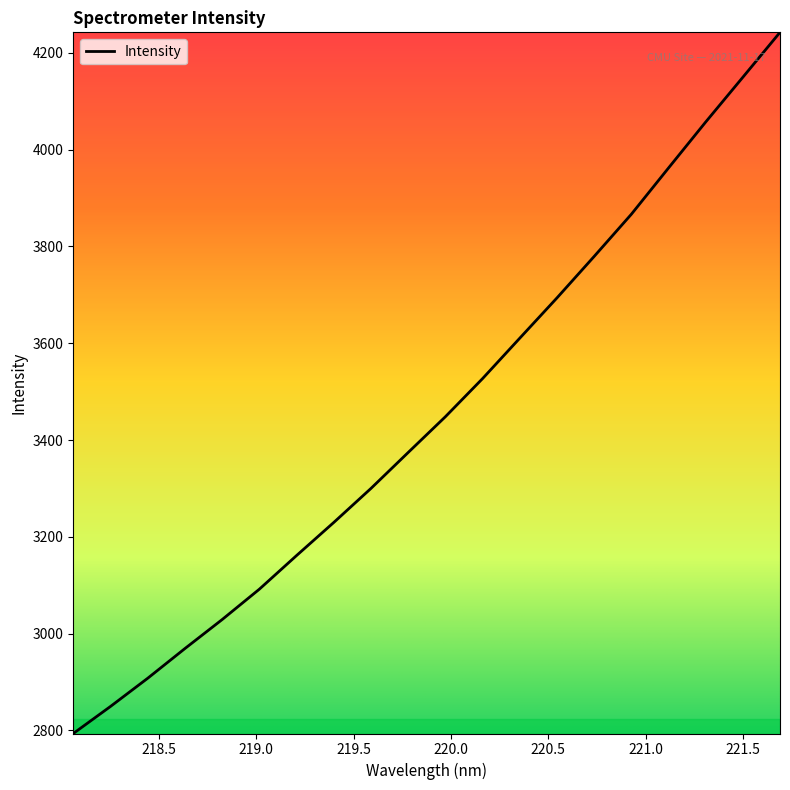

What is the greatest value displayed?

4242.4